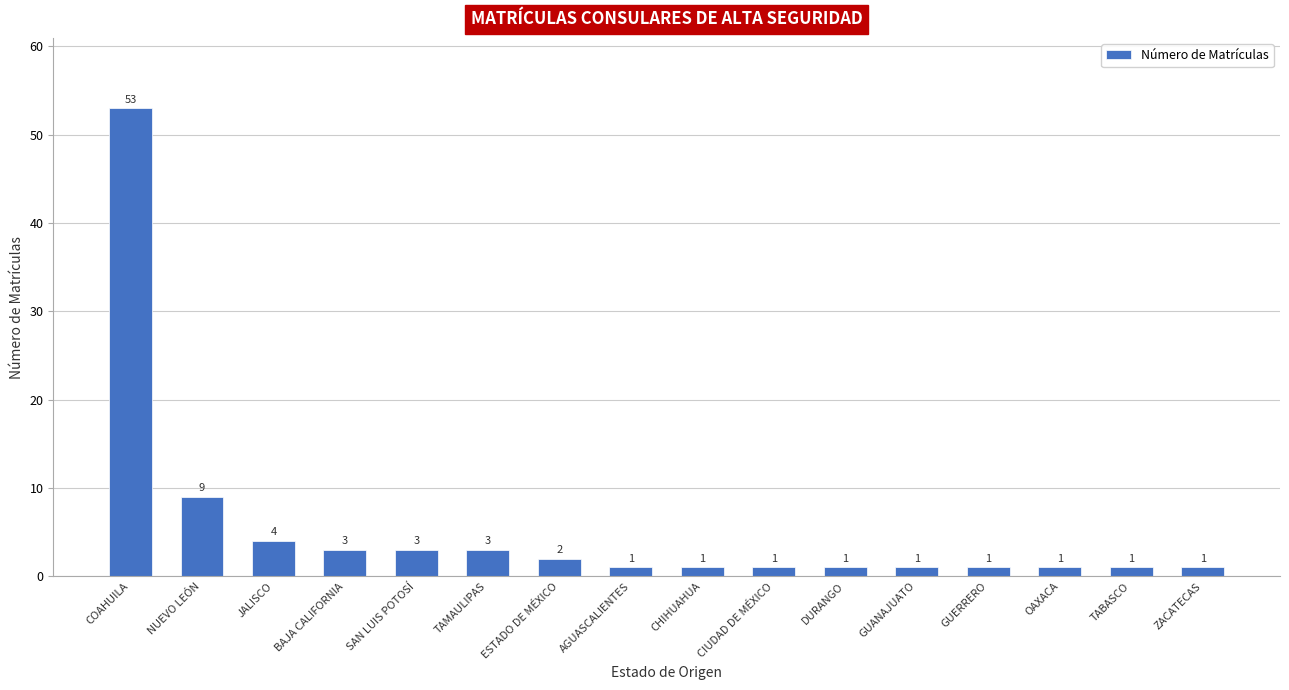

What is the sum of all values?

86